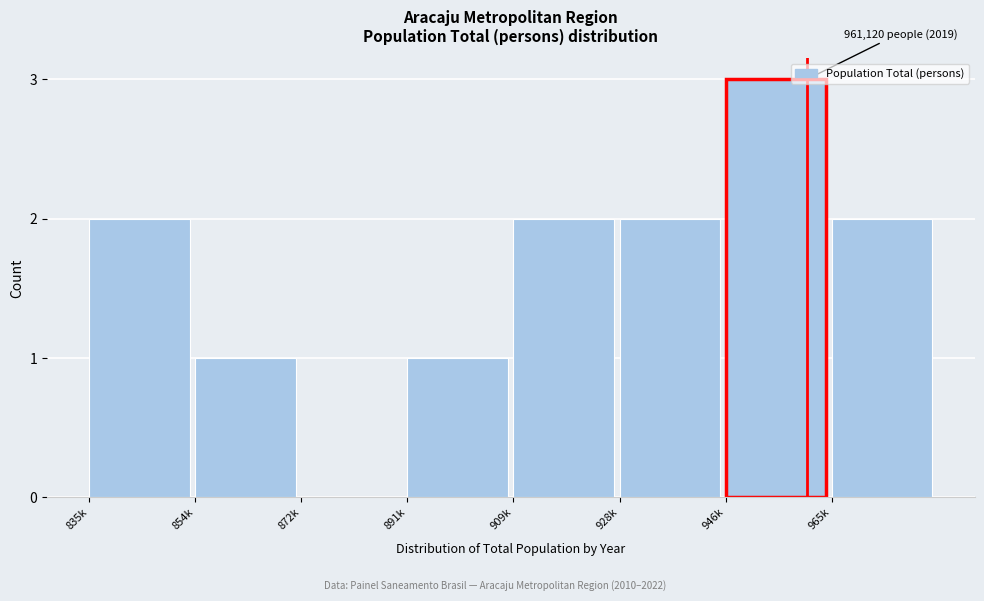

Reading left to right, transcribe all the data shown in this chart.

835k=2	854k=1	872k=0	891k=1	909k=2	928k=2	946k=3	965k=2